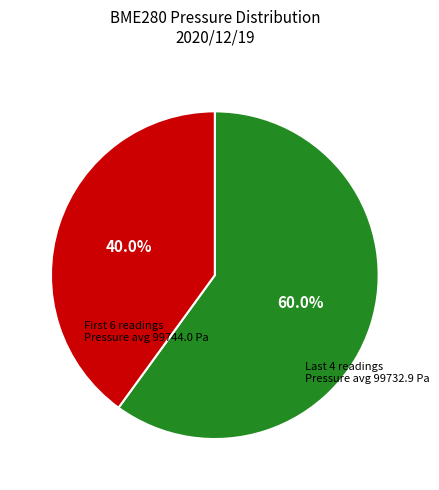

Is there any slice that represents more than half of the pie?

Yes